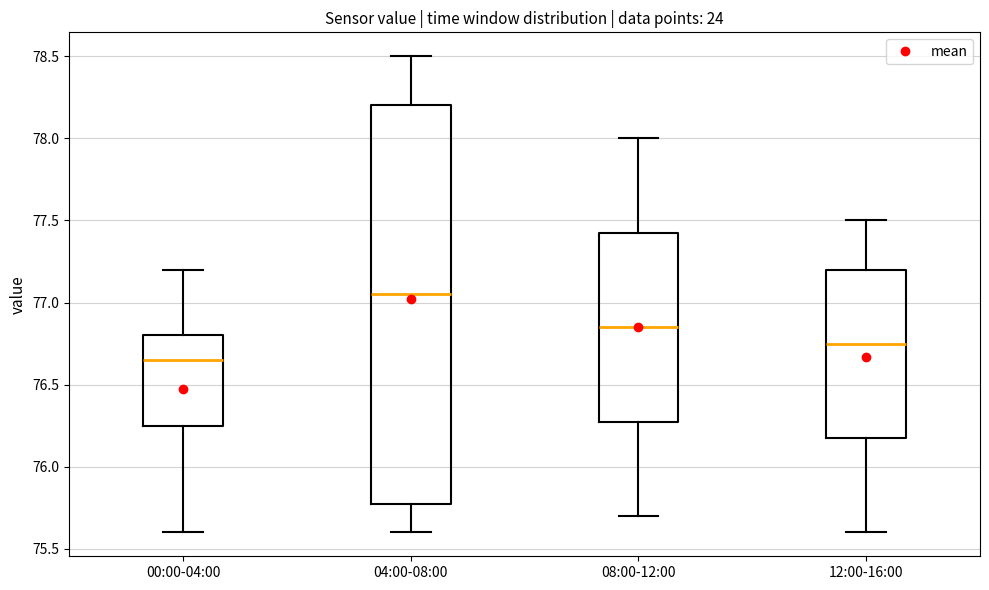

Comparing the boxes themselves (not the whiskers), which one is the tallest?

04:00-08:00